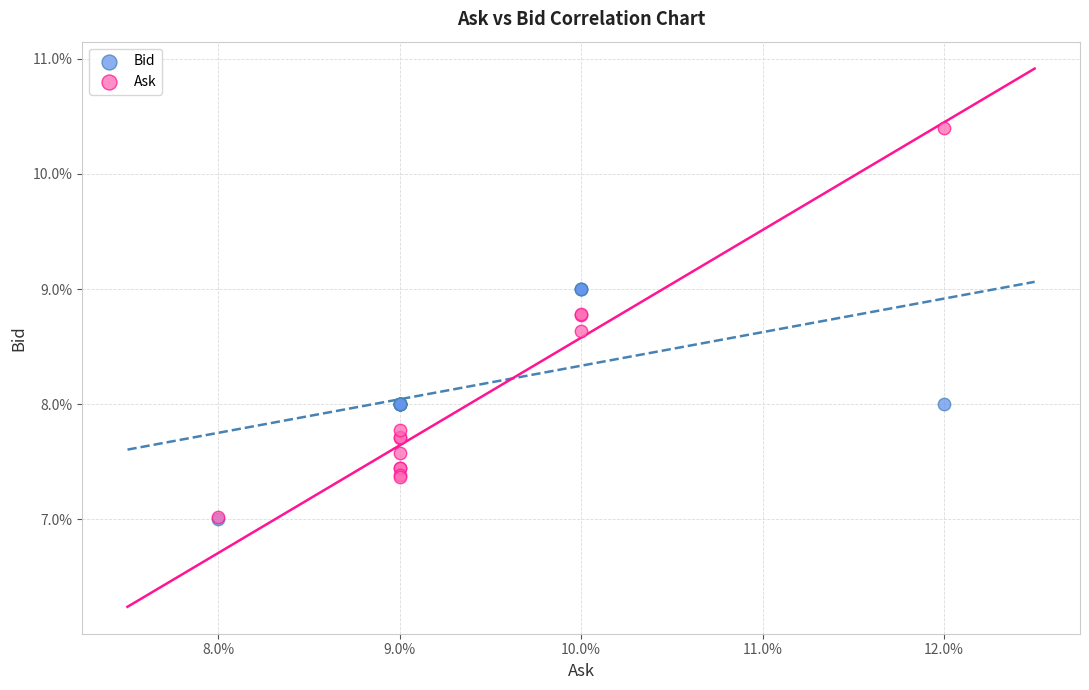

Which series contains the highest Y value?

Ask